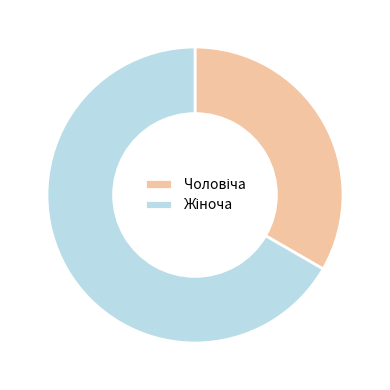

Does any single category account for the majority?

Yes